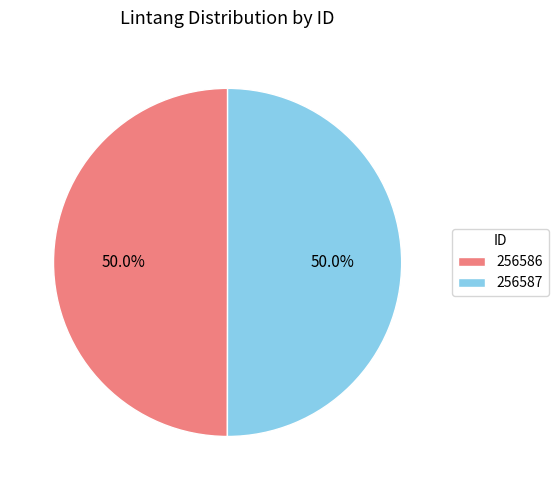

Count the number of slices in the pie.

2